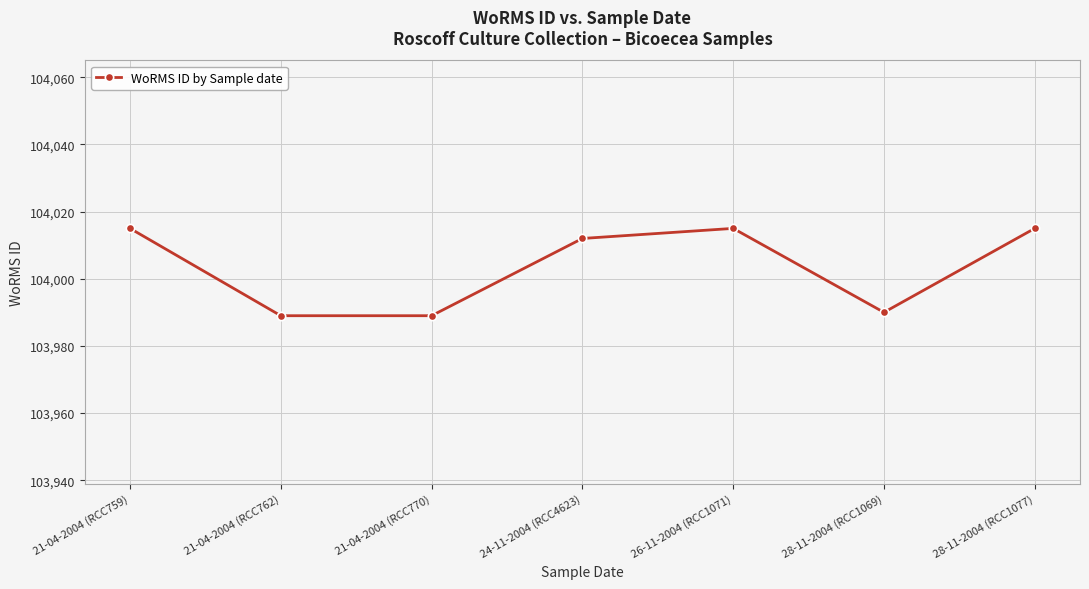

The chart shows a value of 168280 at 24-11-2004 (RCC4623). True or false?

False